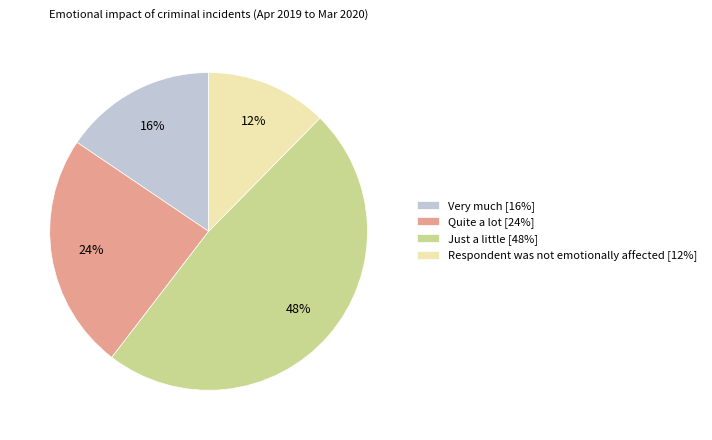

What percentage is the Just a little slice, to the nearest percent?

48%